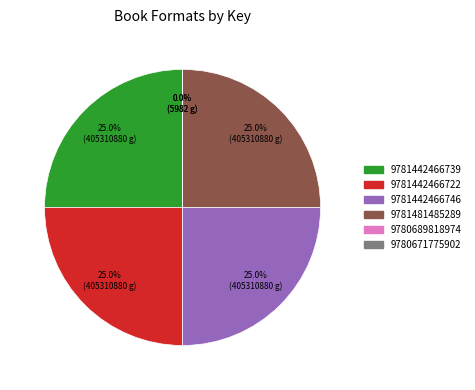

True or false: 9781442466739 accounts for 25% of the total.

True